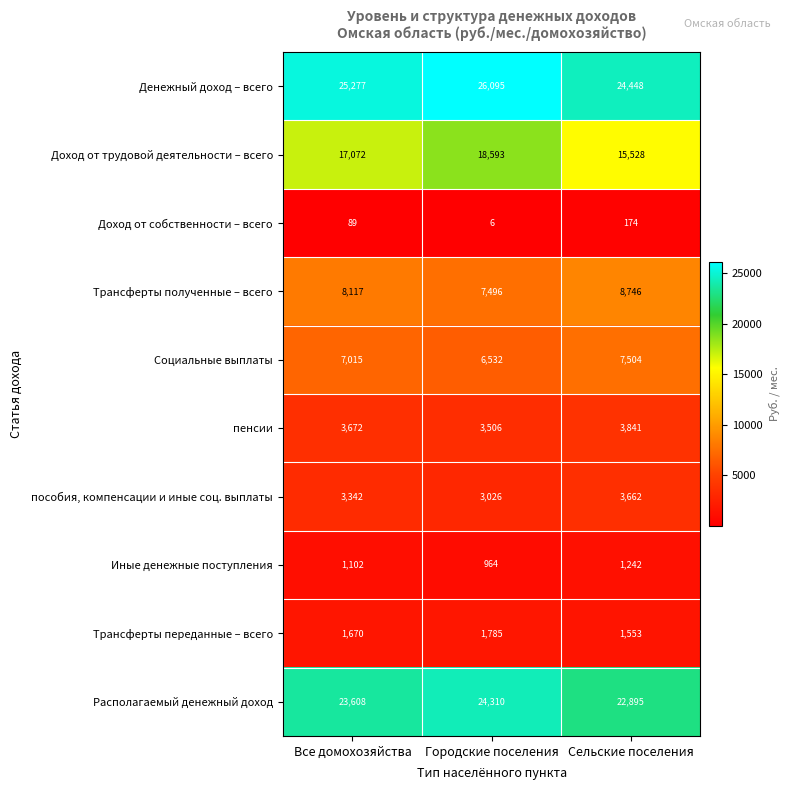

Reading right to left, what are all the values shown in this chart?

Денежный доход – всего: 24448	26095	25277
Доход от трудовой деятельности – всего: 15528	18593	17072
Доход от собственности – всего: 174	6	89
Трансферты полученные – всего: 8746	7496	8117
Социальные выплаты: 7504	6532	7015
пенсии: 3841	3506	3672
пособия, компенсации и иные соц. выплаты: 3662	3026	3342
Иные денежные поступления: 1242	964	1102
Трансферты переданные – всего: 1553	1785	1670
Располагаемый денежный доход: 22895	24310	23608